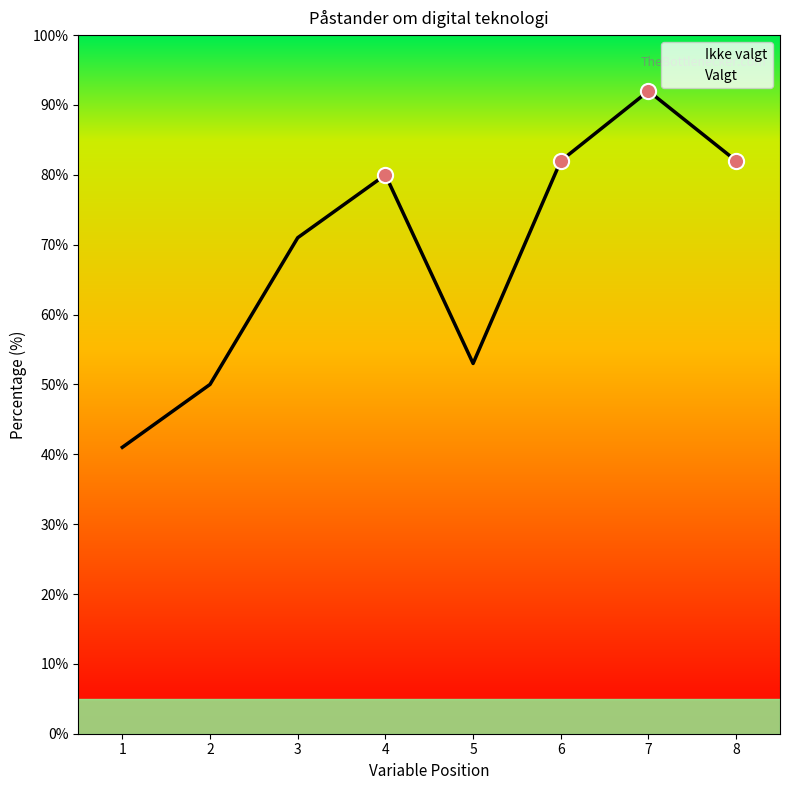

What is the change in value from 4 to 6?

+2